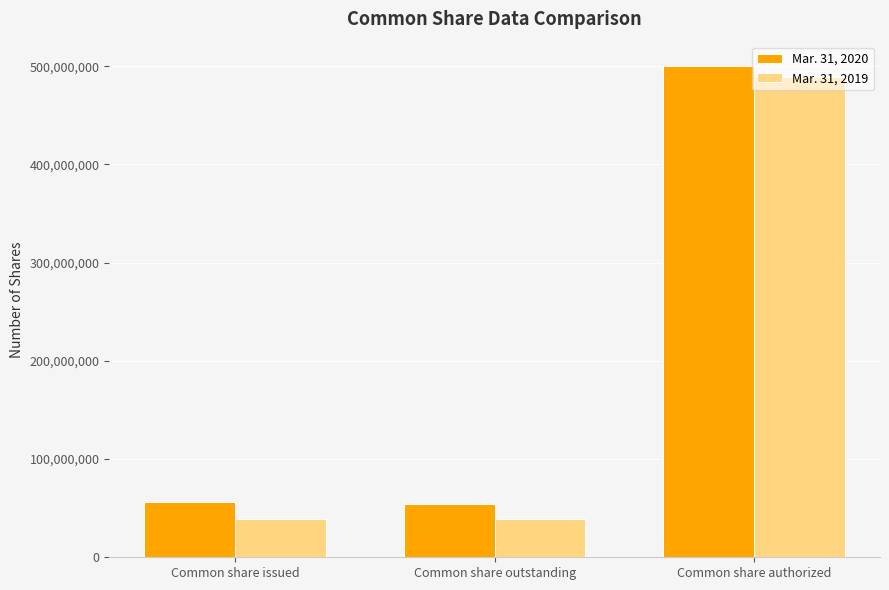

At which label does Mar. 31, 2019 reach its peak?

Common share authorized